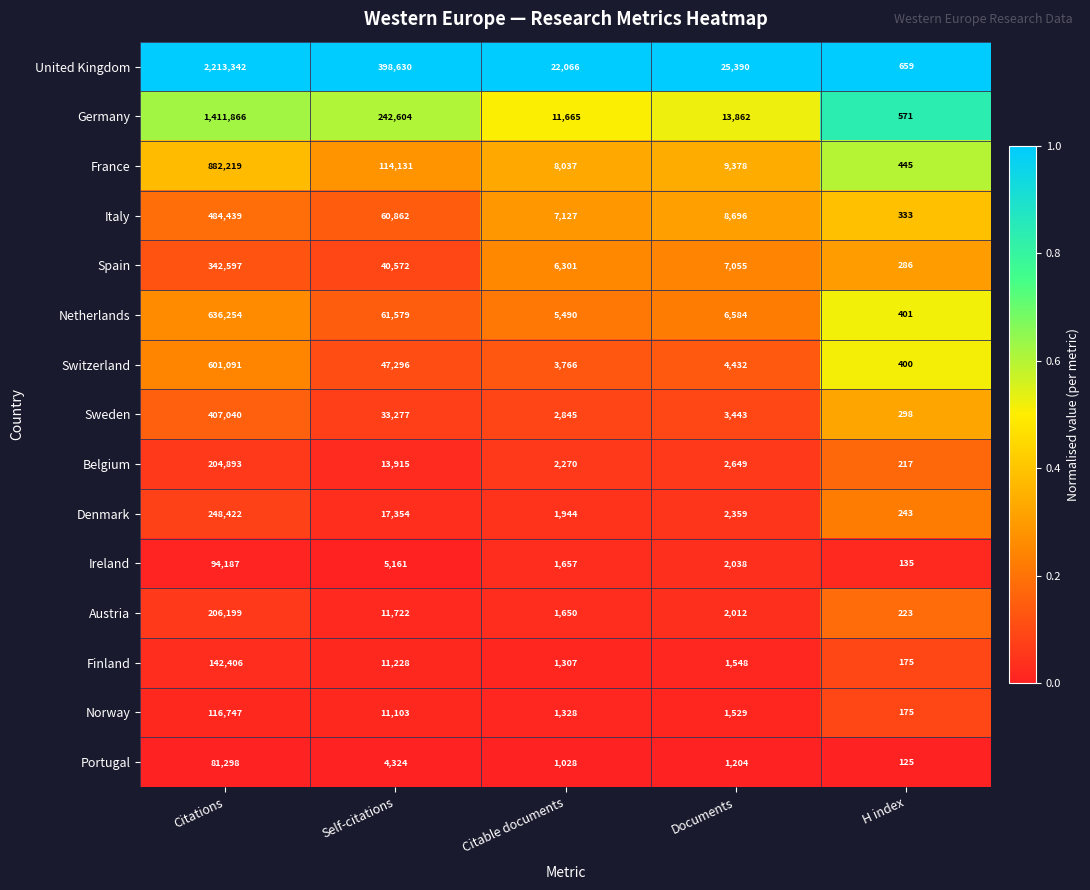

The Austria series shows 7310 at Self-citations. True or false?

False